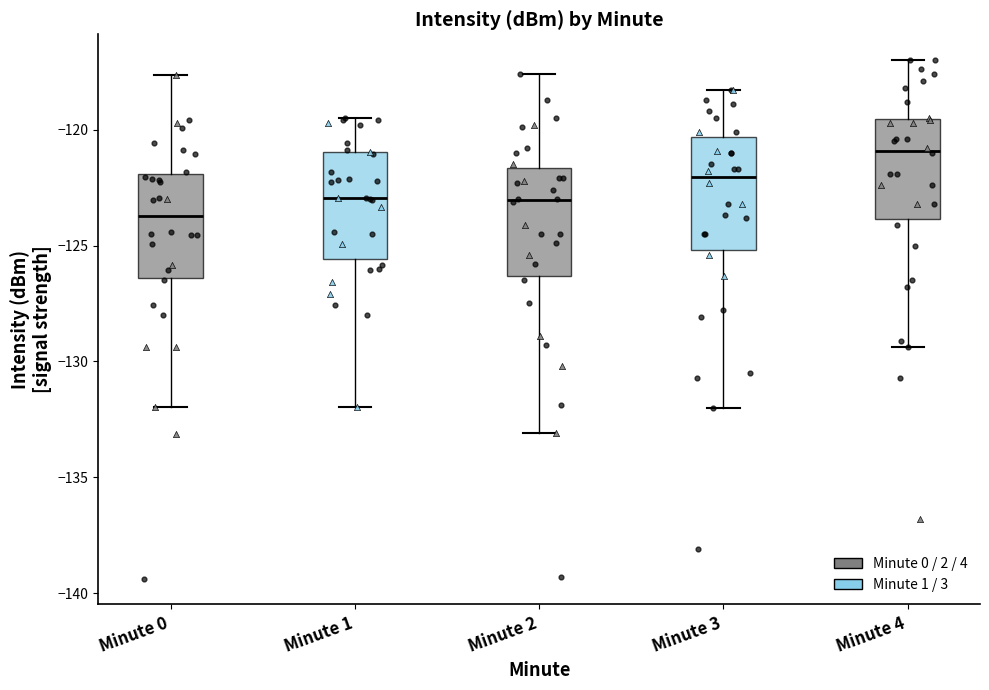

Reading left to right, read every box against the y-axis: the position of its median line, the range the box covers, and the ends of its whiskers. The values are not printed on the chart, so give them approximately, as read against the axis.

Minute 0: median -123.5, box -126.5 to -122.0, whiskers -132.0 to -117.5
Minute 1: median -123.0, box -125.5 to -121.0, whiskers -132.0 to -119.5
Minute 2: median -123.0, box -126.5 to -121.5, whiskers -133.0 to -117.5
Minute 3: median -122.0, box -125.0 to -120.5, whiskers -132.0 to -118.5
Minute 4: median -121.0, box -124.0 to -119.5, whiskers -129.5 to -117.0